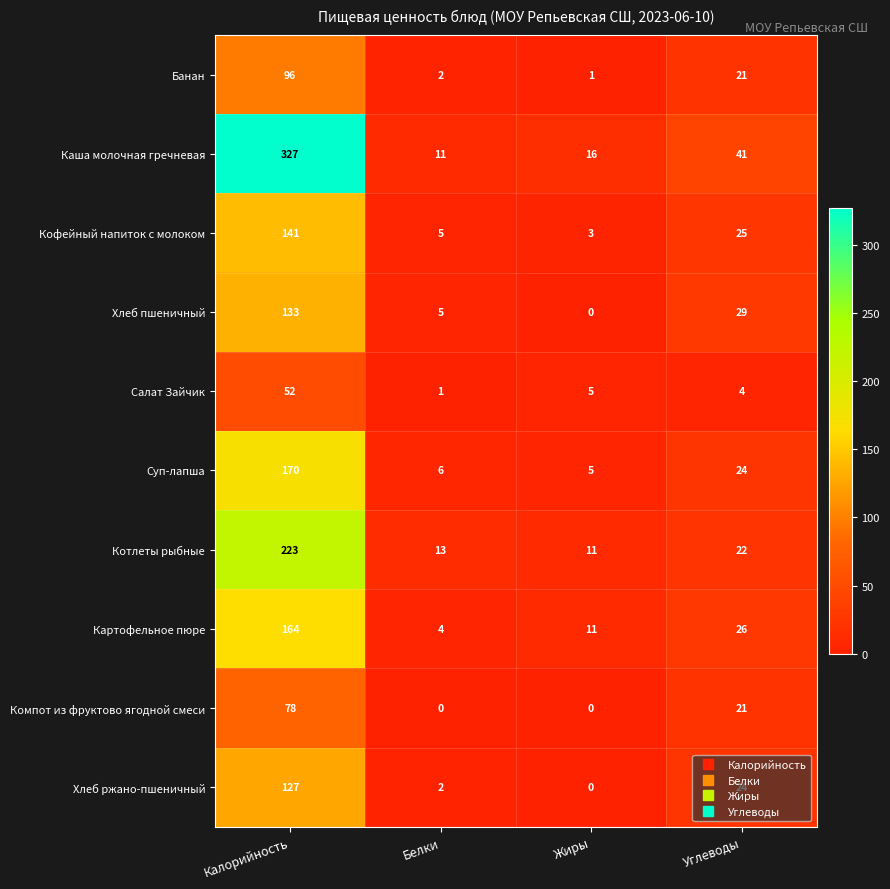

Rank the series by their maximum value, from highest to lowest.

Каша молочная гречневая, Котлеты рыбные, Суп-лапша, Картофельное пюре, Кофейный напиток с молоком, Хлеб пшеничный, Хлеб ржано-пшеничный, Банан, Компот из фруктово ягодной смеси, Салат Зайчик